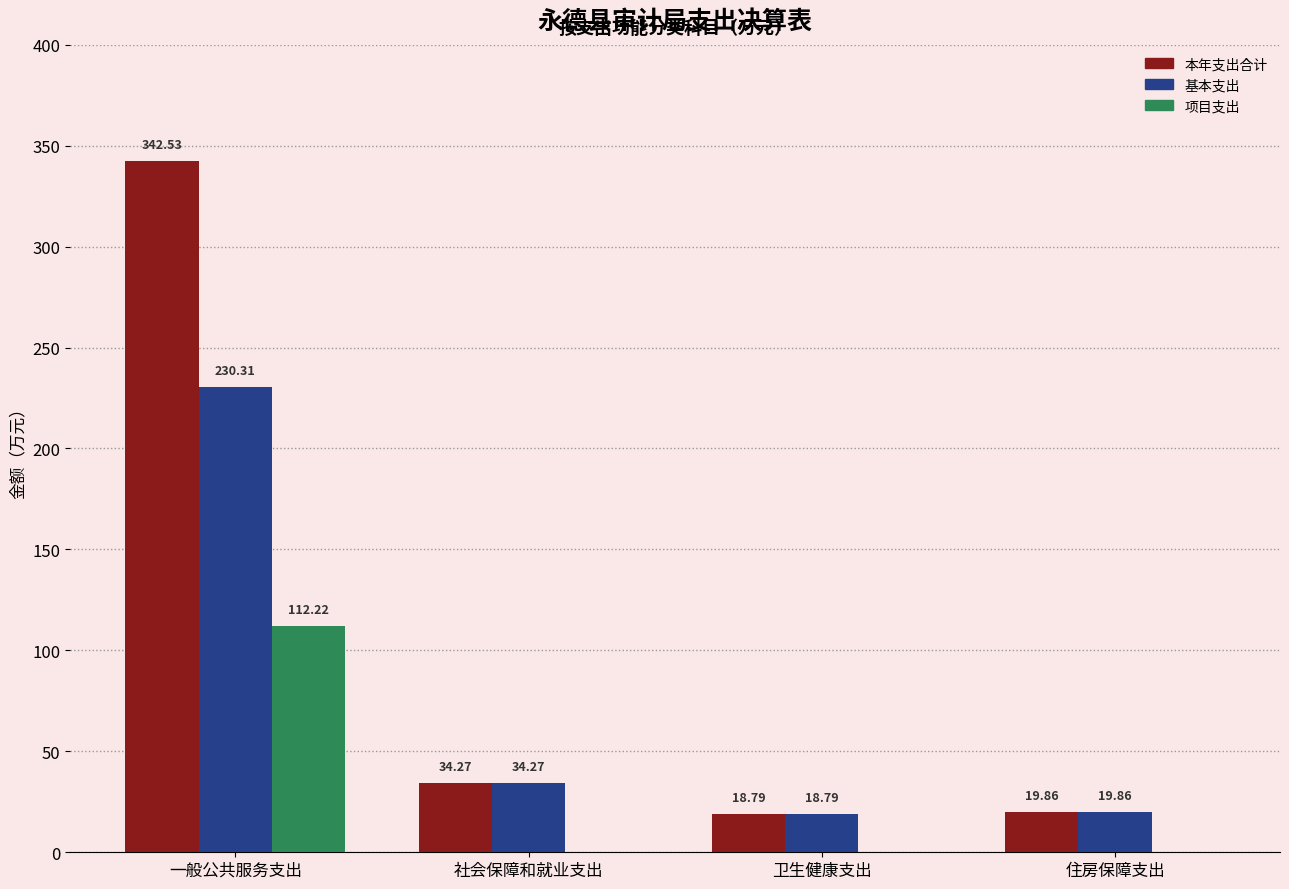

Are the bars grouped side by side (vs. stacked)?

Yes